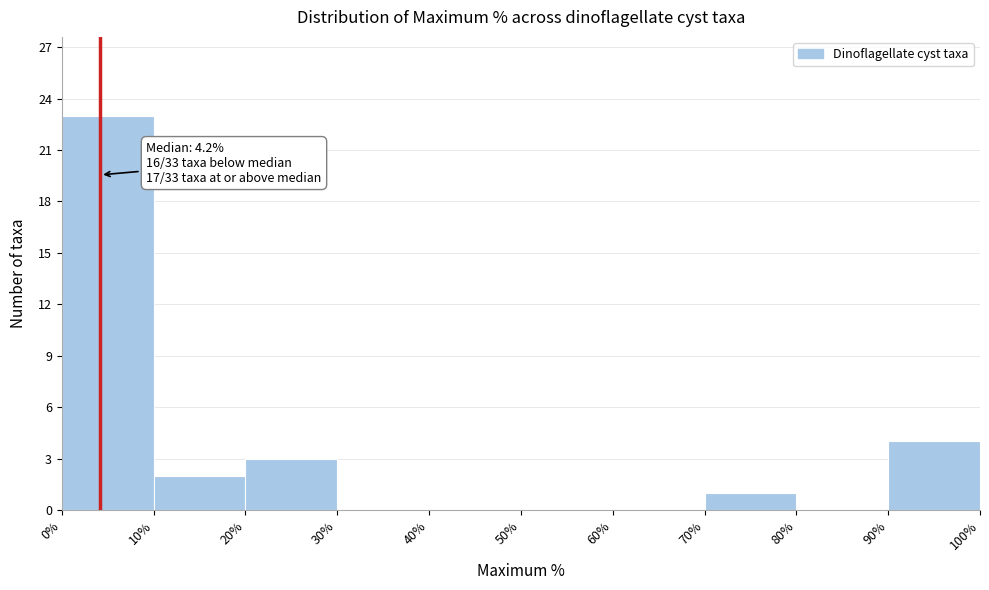

Over which range of the x-axis is the bar tallest?

0% to 10%